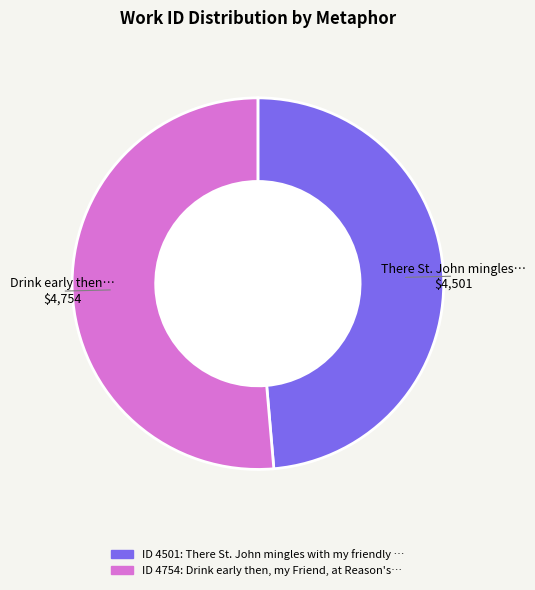

Is there a majority slice in this chart?

Yes